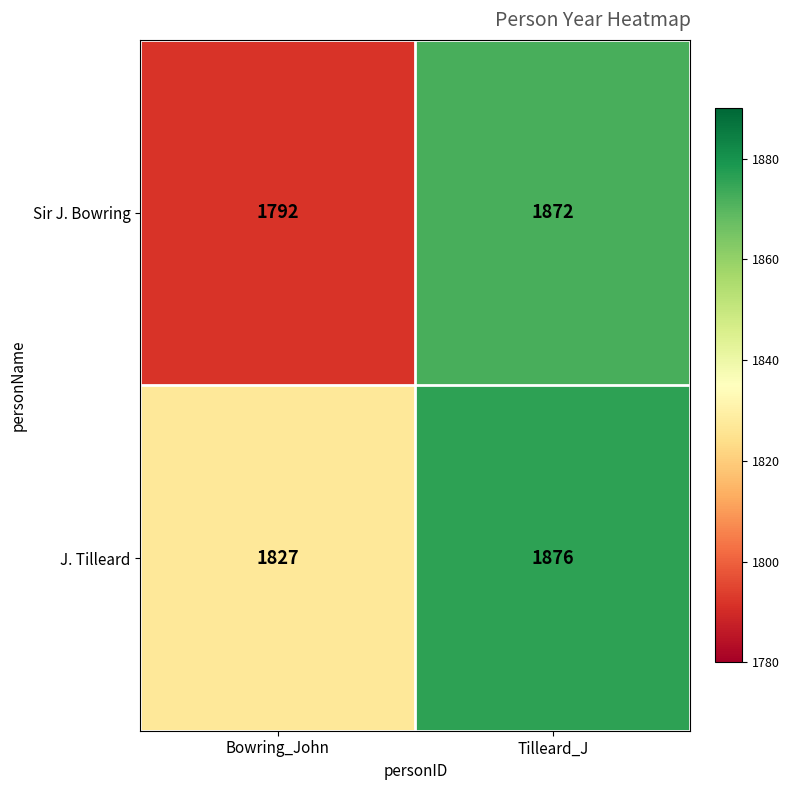

True or false: Sir J. Bowring has a value of 1872 at Tilleard_J.

True